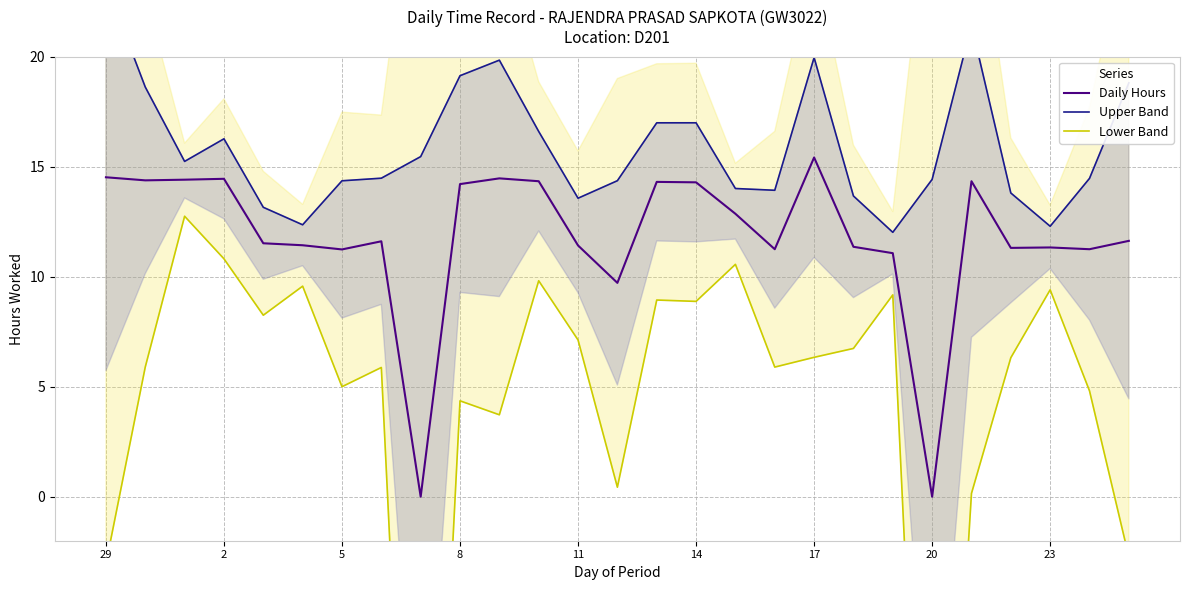

The value of Daily Hours at 8 is 5.6. True or false?

False